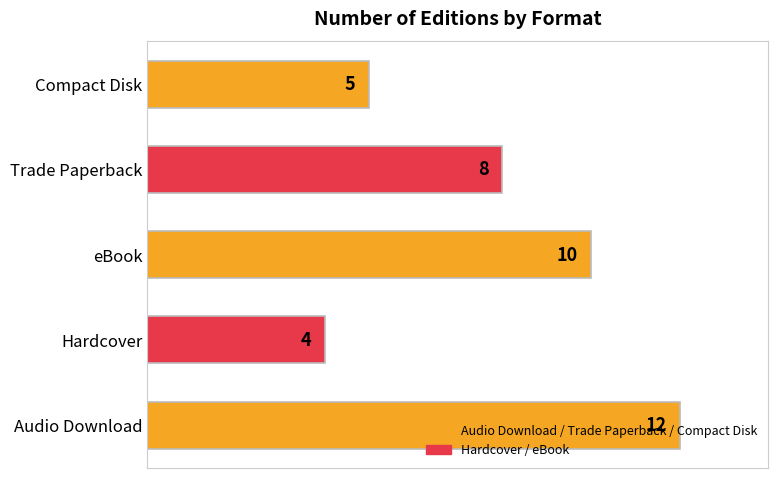

What is the minimum value shown in the chart?

4